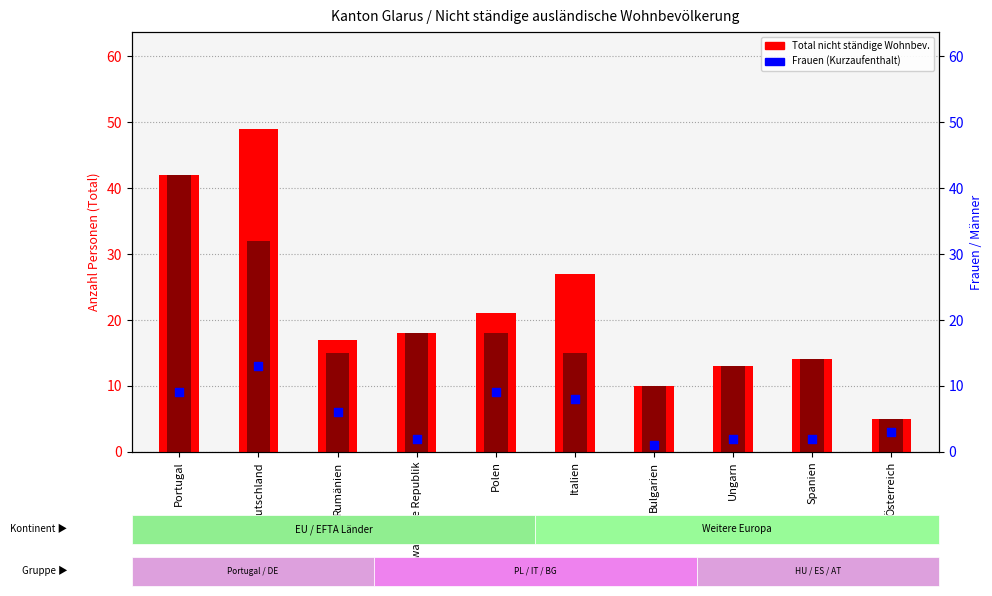

Which series reaches the minimum Y coordinate?

Frauen